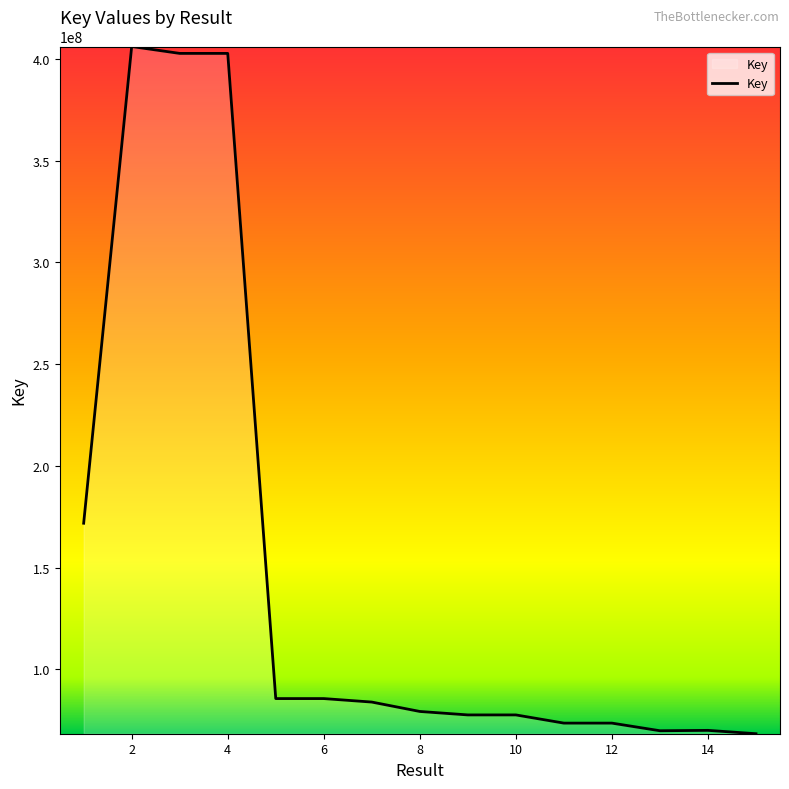

What is the average value?

148577543